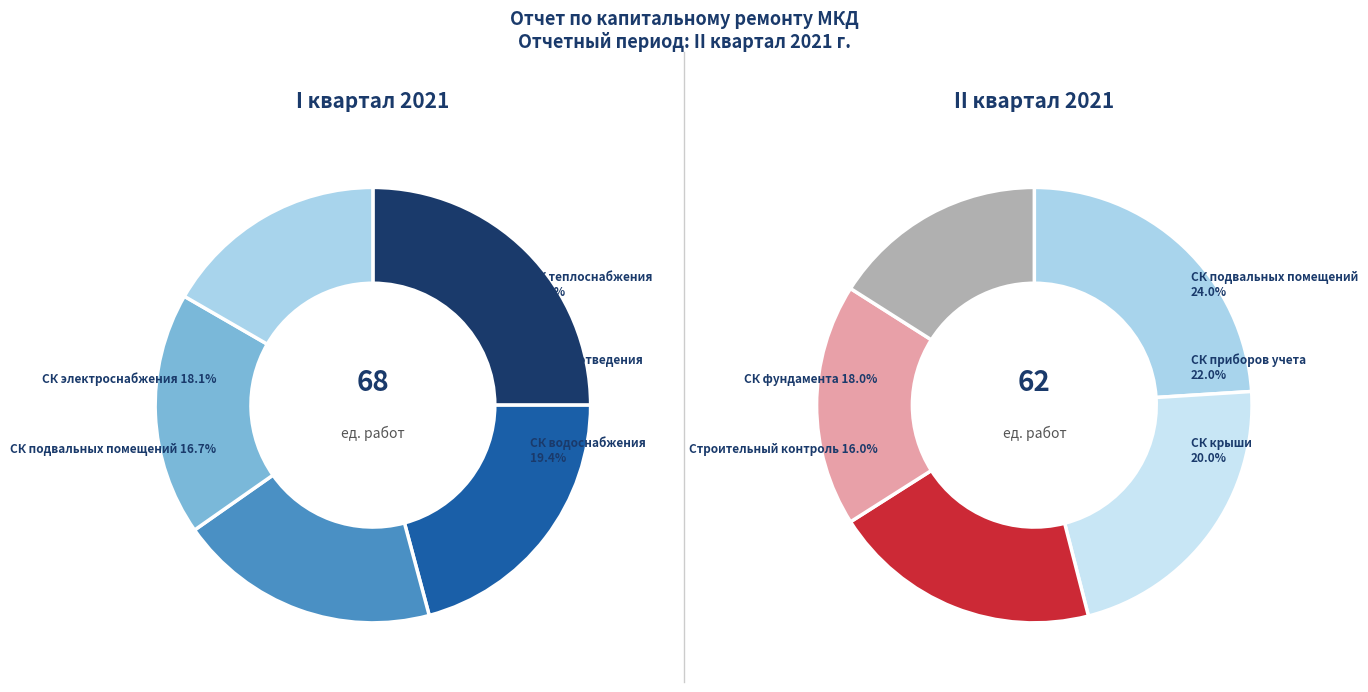

Approximately how many times larger is the value at Строительный контроль крыши compared to Строительный контроль приборов учета?

0.9